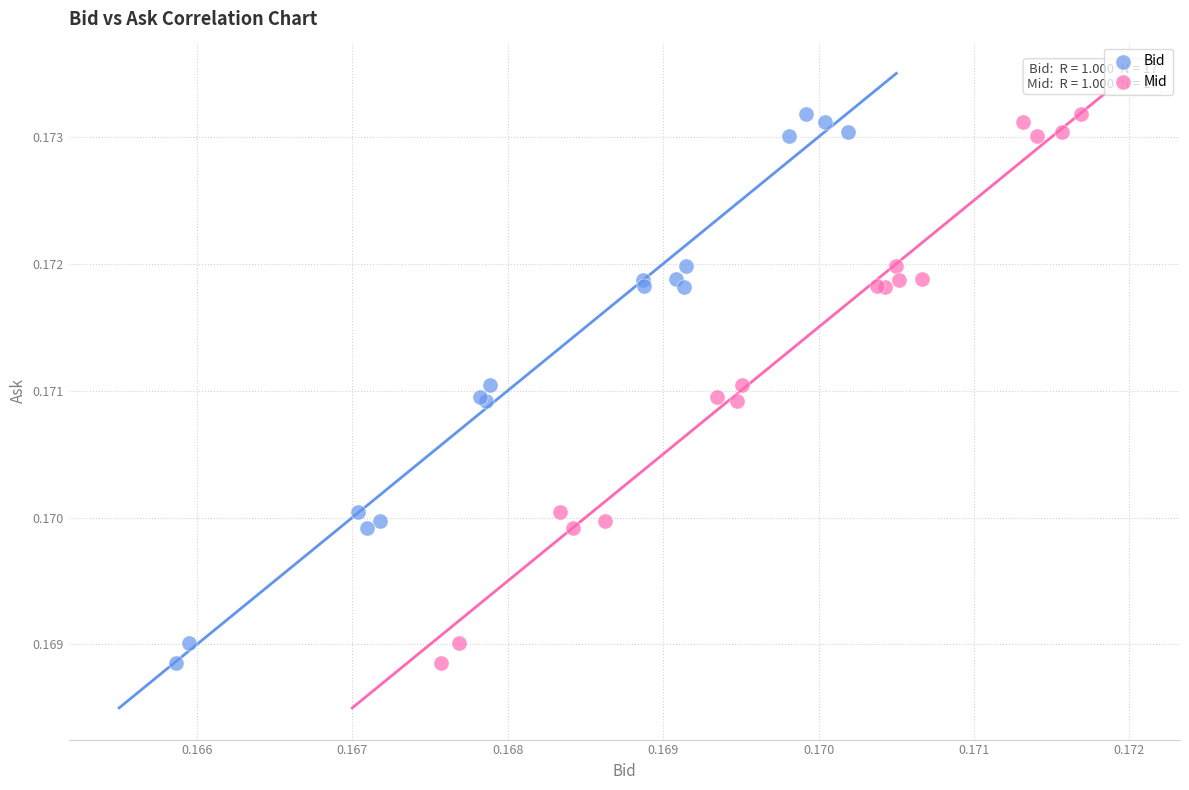

What are all the series names shown in the legend?

Bid, Mid